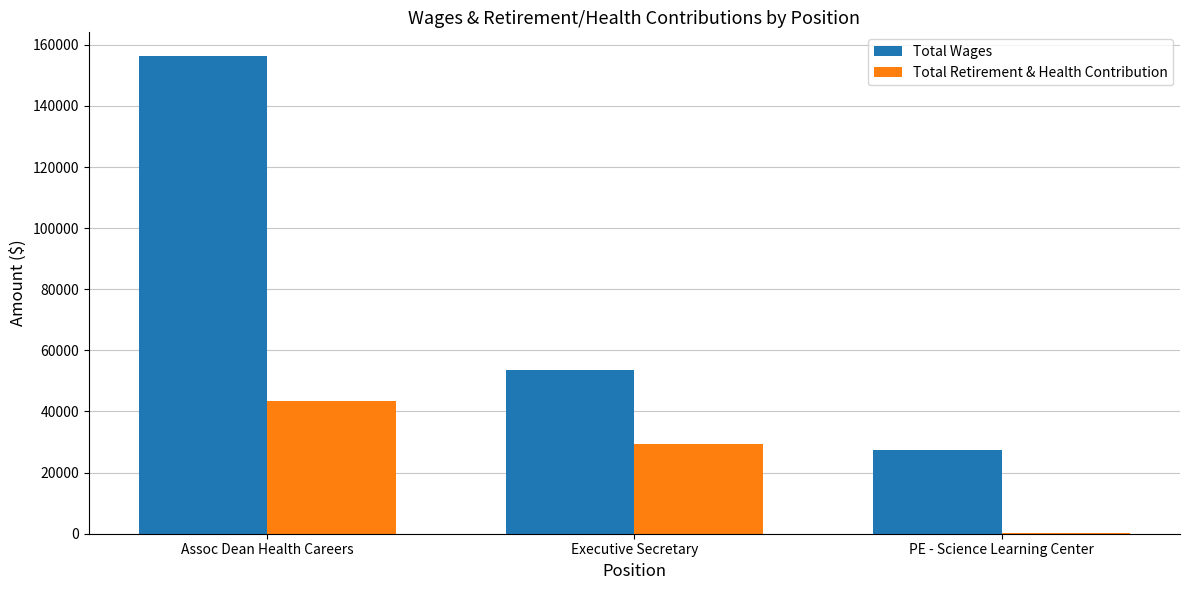

Reading left to right, list all the values displayed in this chart.

Total Wages: 156277	53655	27457
Total Retirement & Health Contribution: 43575	29214	380